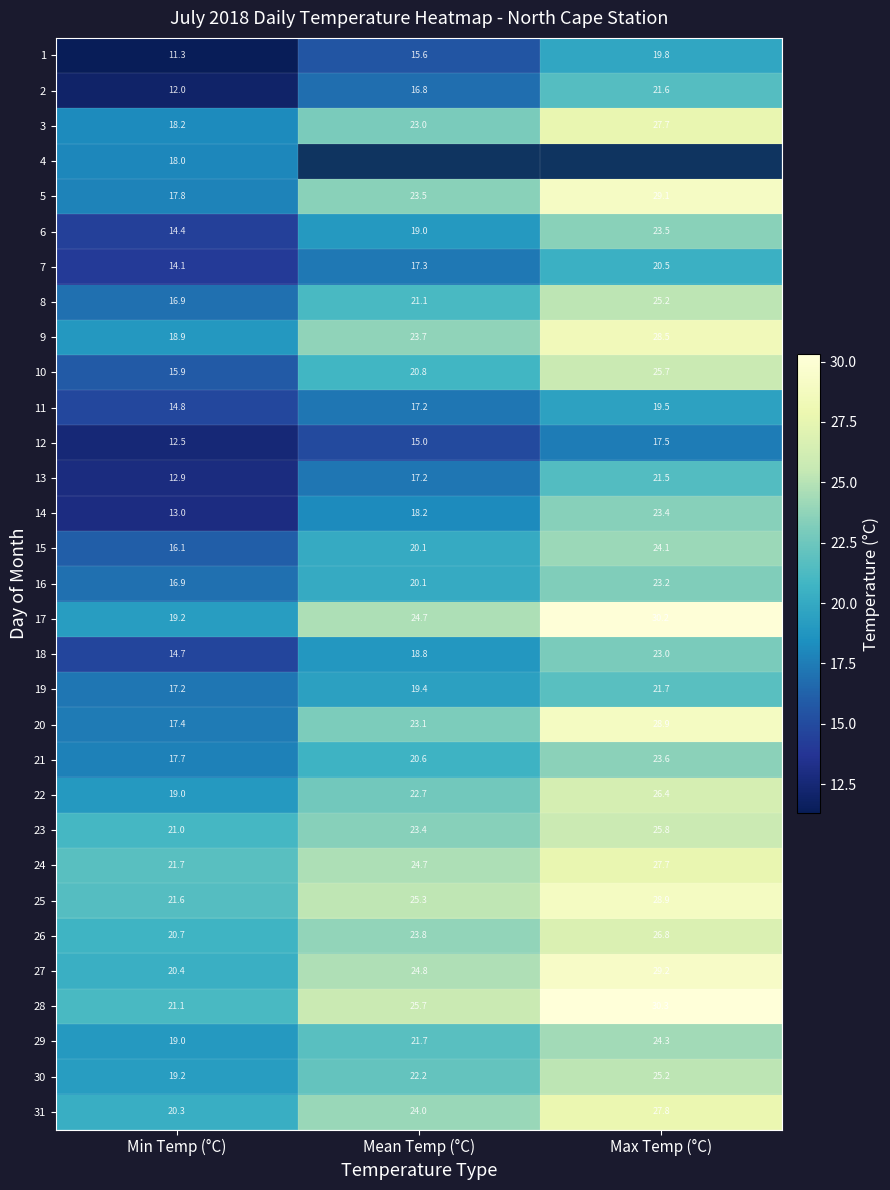

Where does the 30 series first go above 22?

Mean Temp (°C)